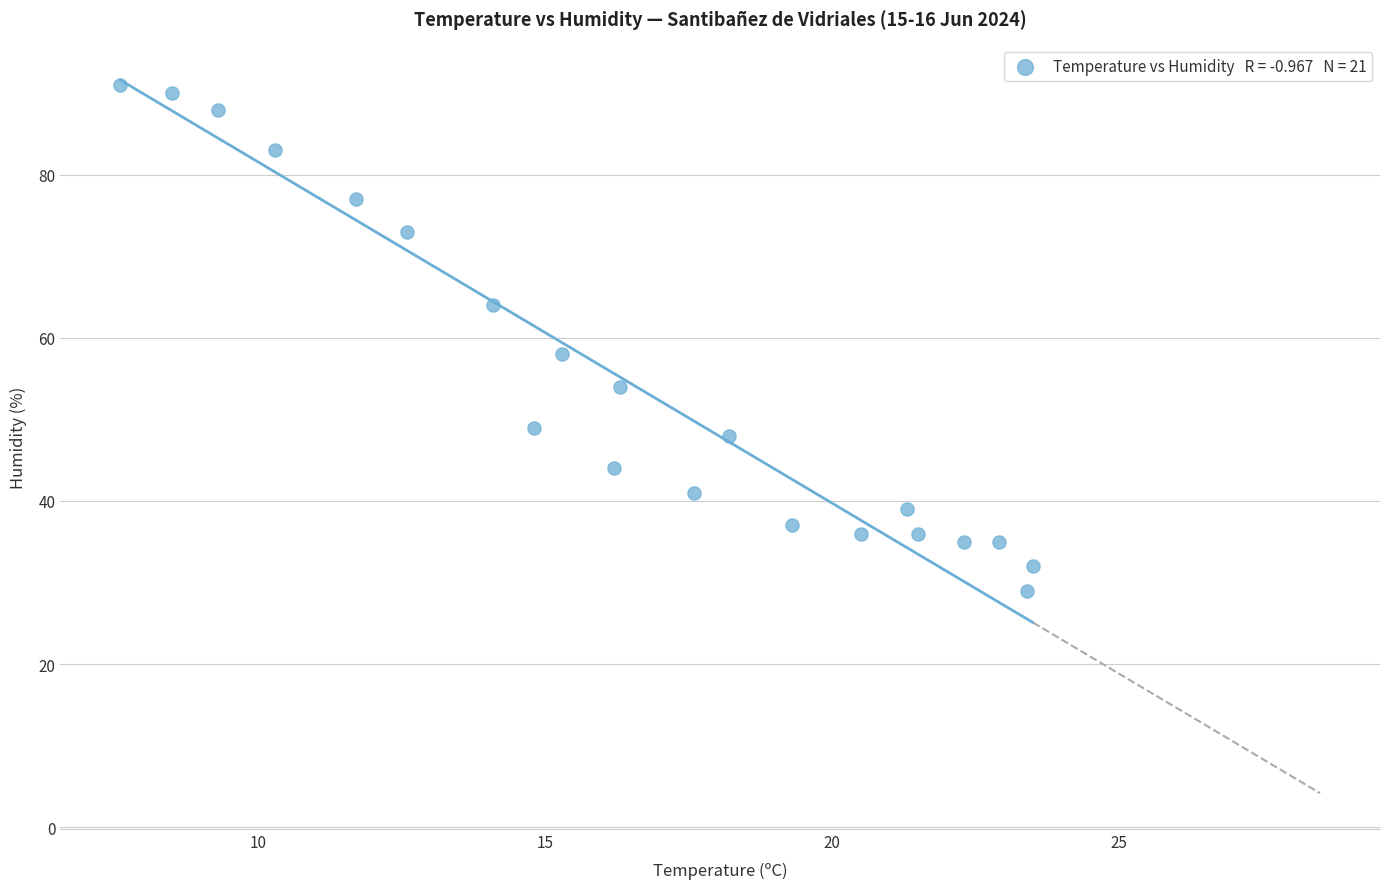

What Y value in the scatter plot is closest to 60?

58